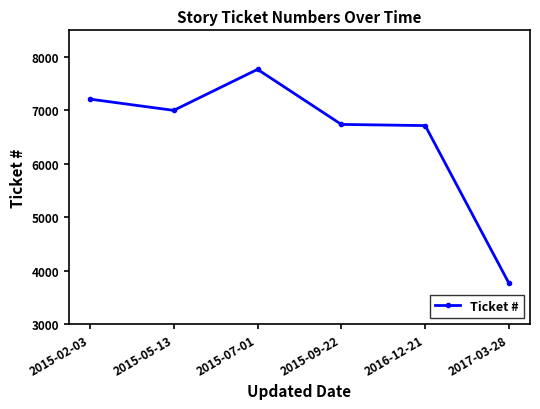

Does the chart have visible grid lines?

No